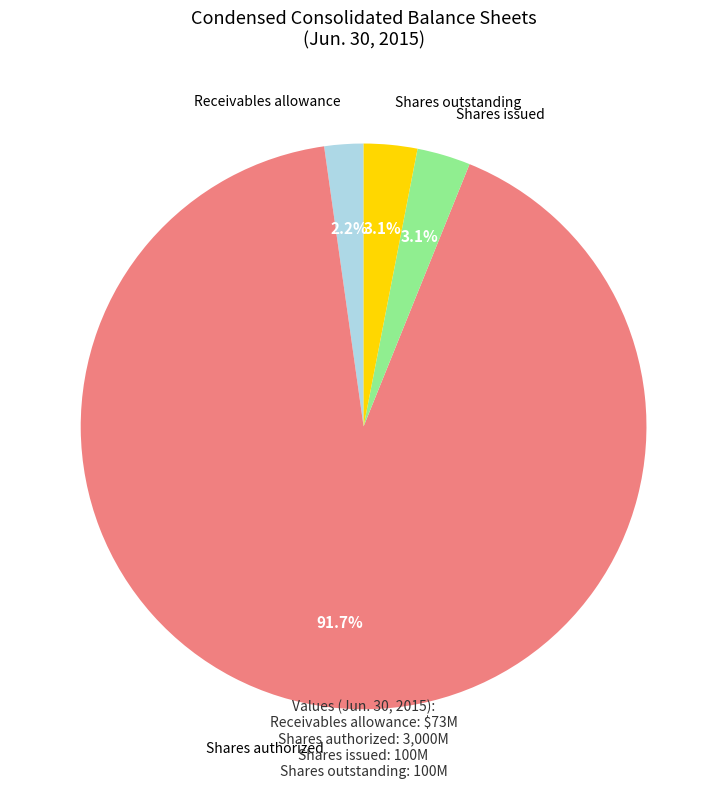

What is the total percentage of Shares issued and Shares authorized?

94.7%